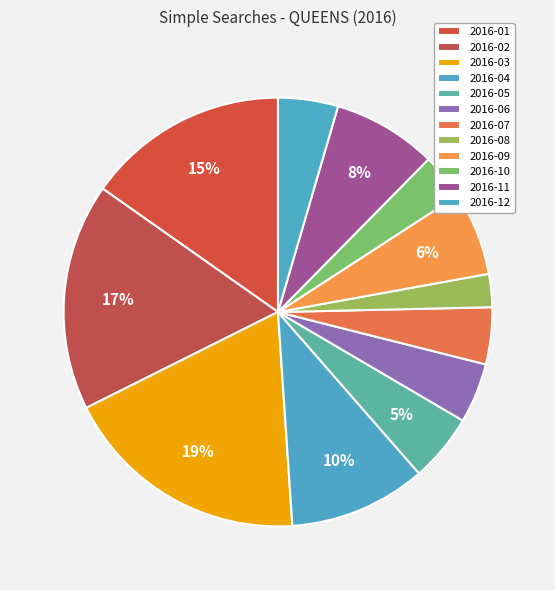

How many segments does this pie chart have?

12